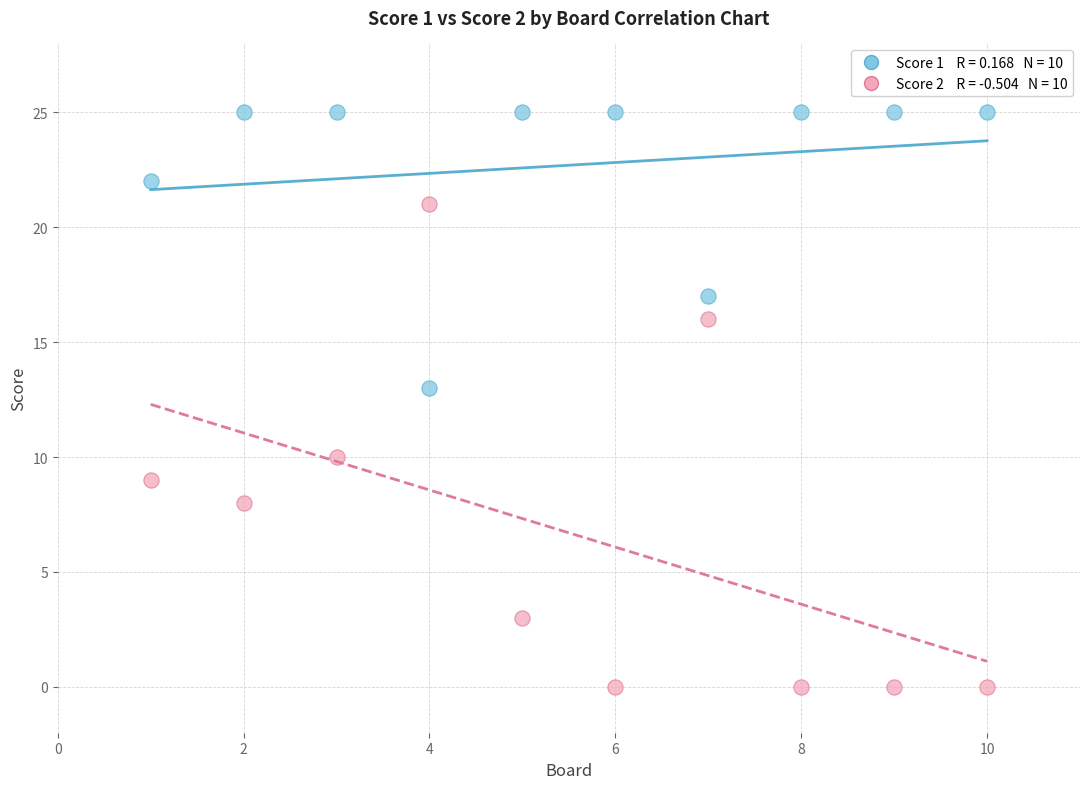

Across all data points, what is the range of X values (max minus min)?

9